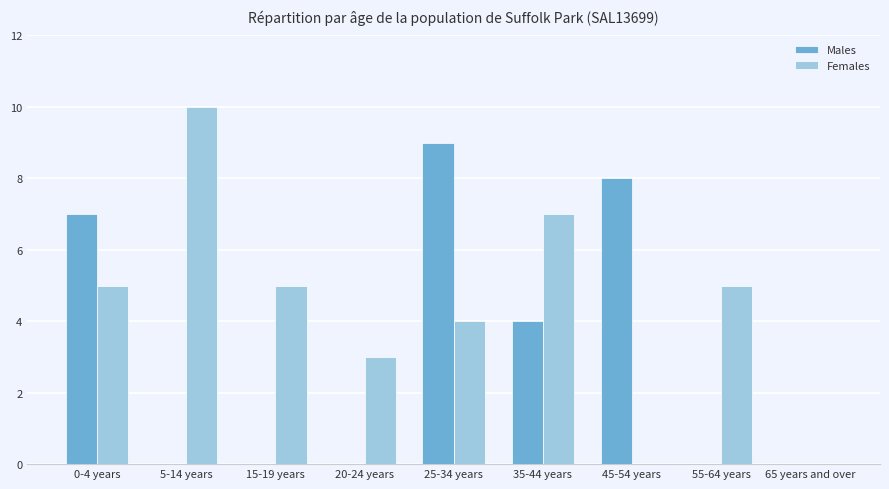

Is the value of Females at 65 years and over greater than the value of Males at 25-34 years?

No